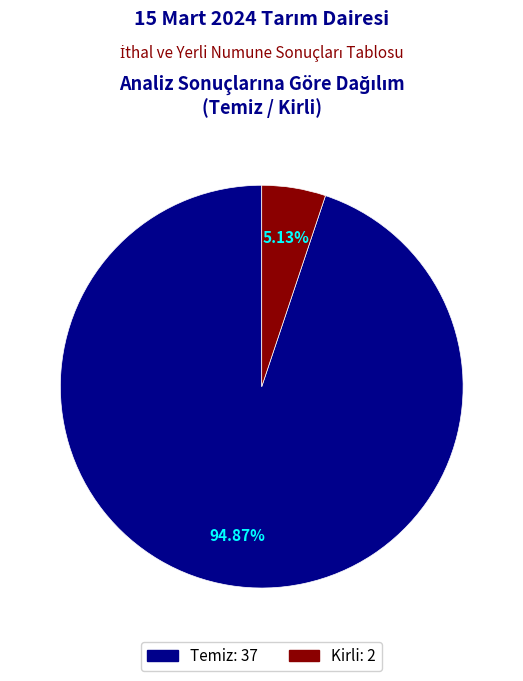

How many segments does this pie chart have?

2